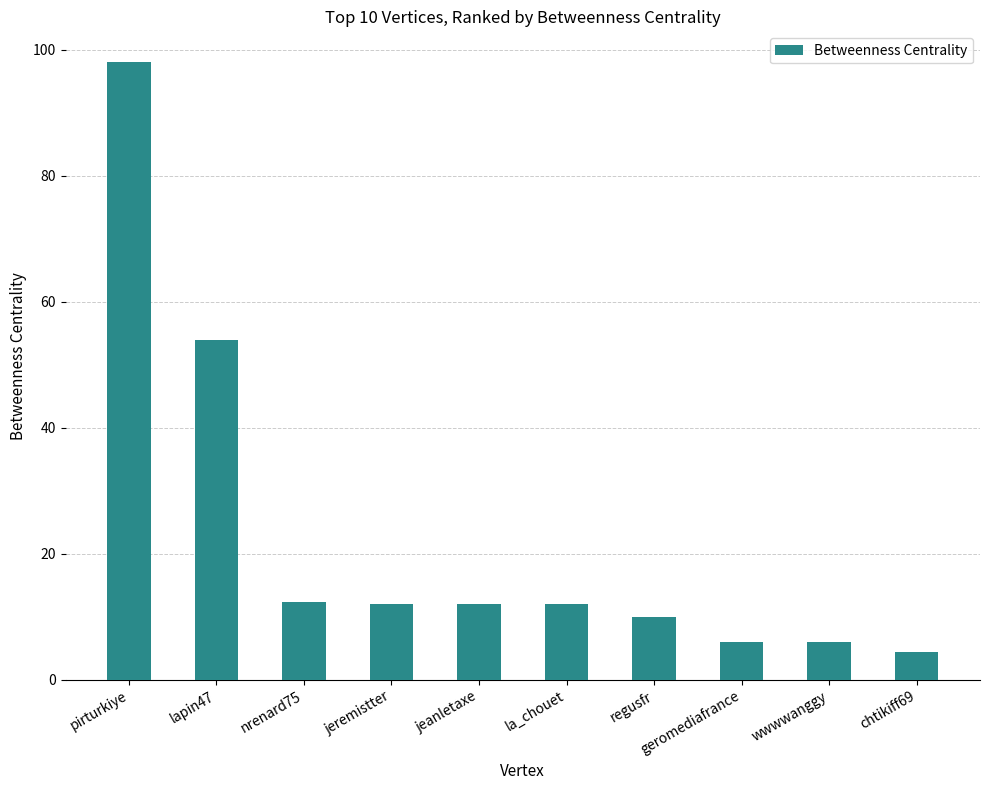

What is the change in value from pirturkiye to regusfr?

-88.0